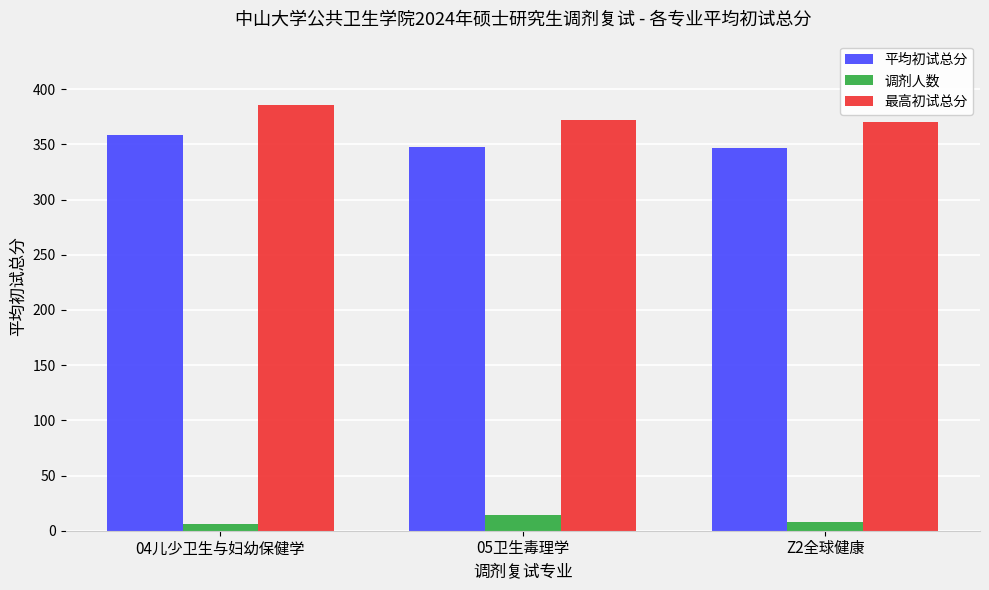

Which series has the largest total across all categories?

最高初试总分